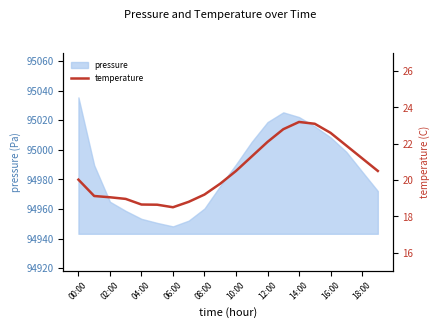

Is it true that pressure equals 65197.2 at 08:00?

False